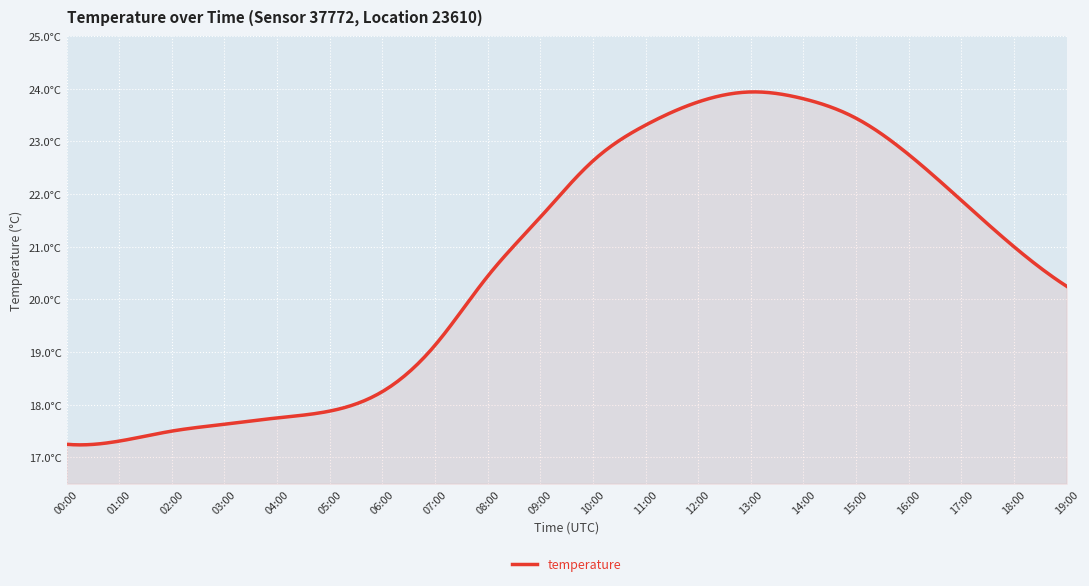

Where is the data nearest to the value 20?

19:00